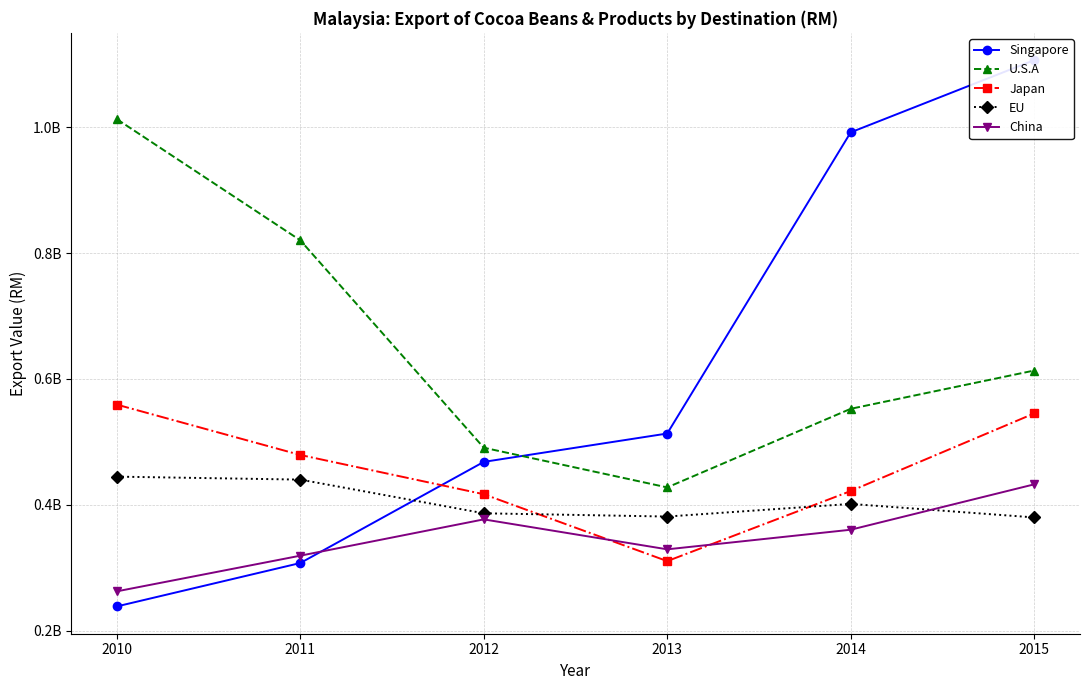

Which series has the largest range (max minus min)?

Singapore